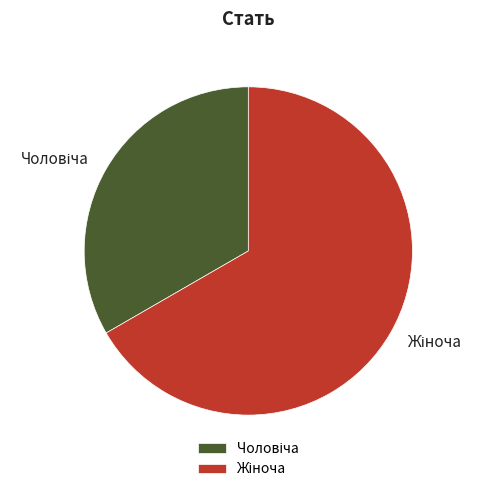

Does any single category account for the majority?

Yes